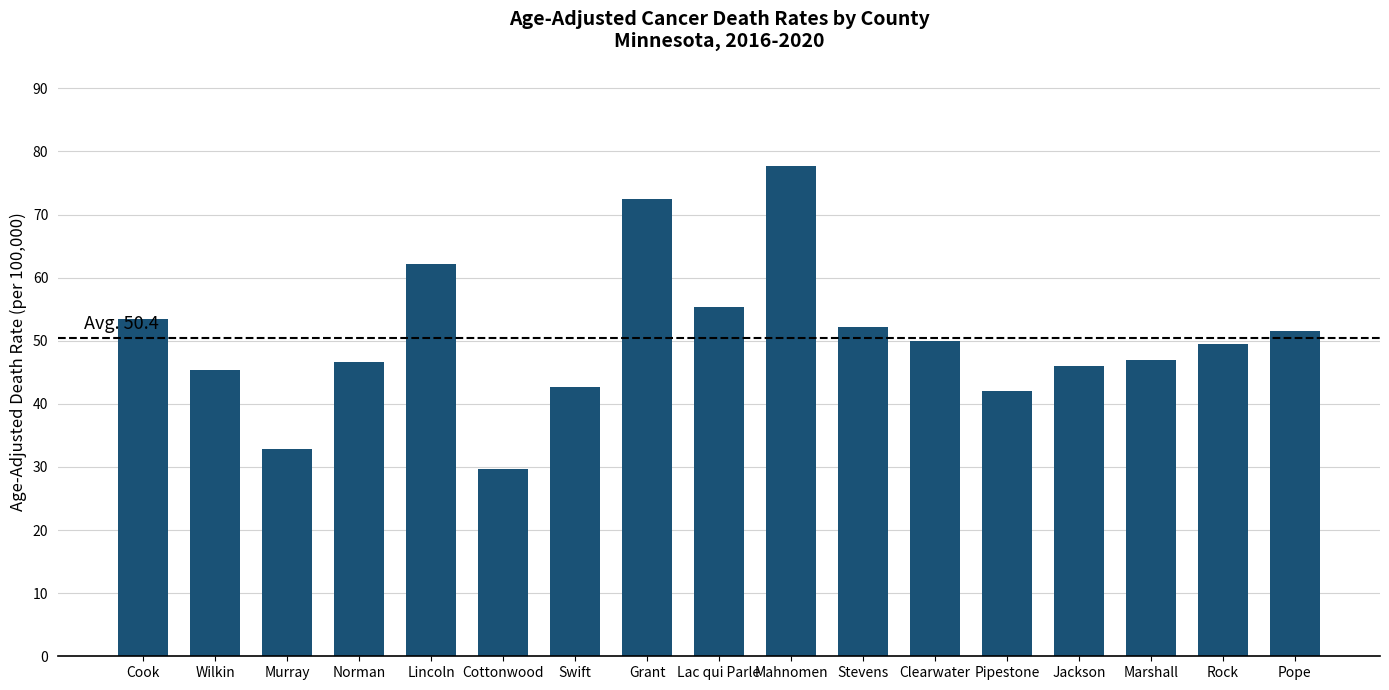

What is the average value?

50.4